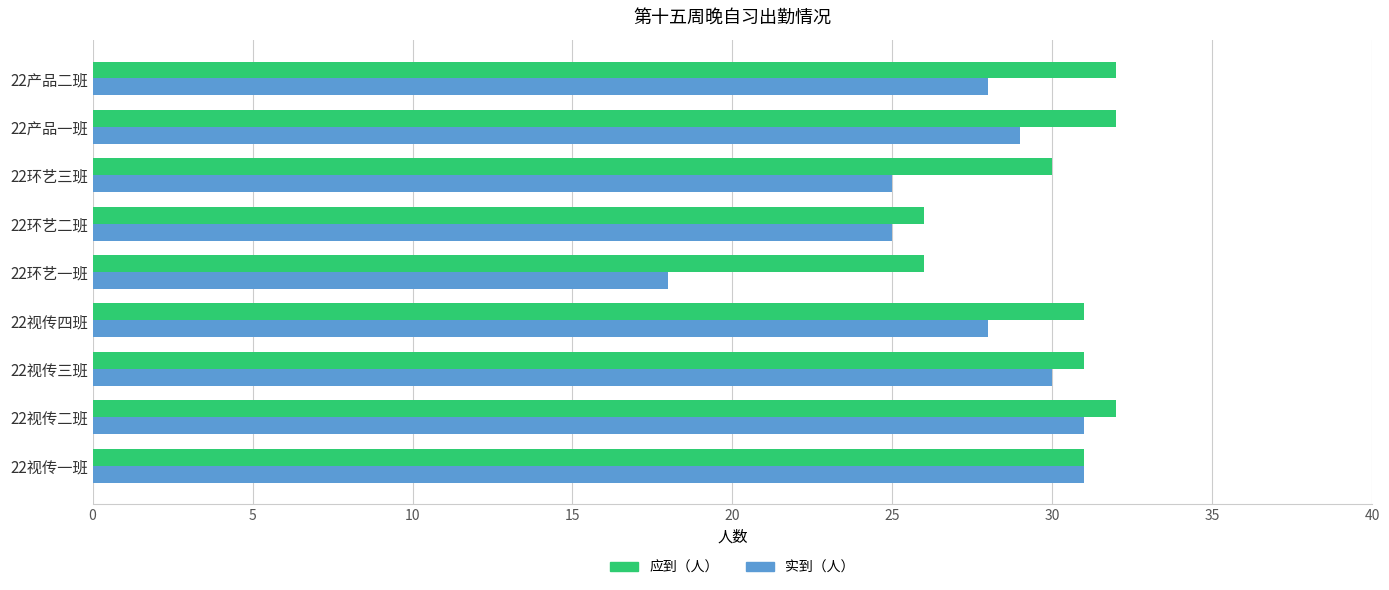

Which series has the widest spread of values?

实到（人）